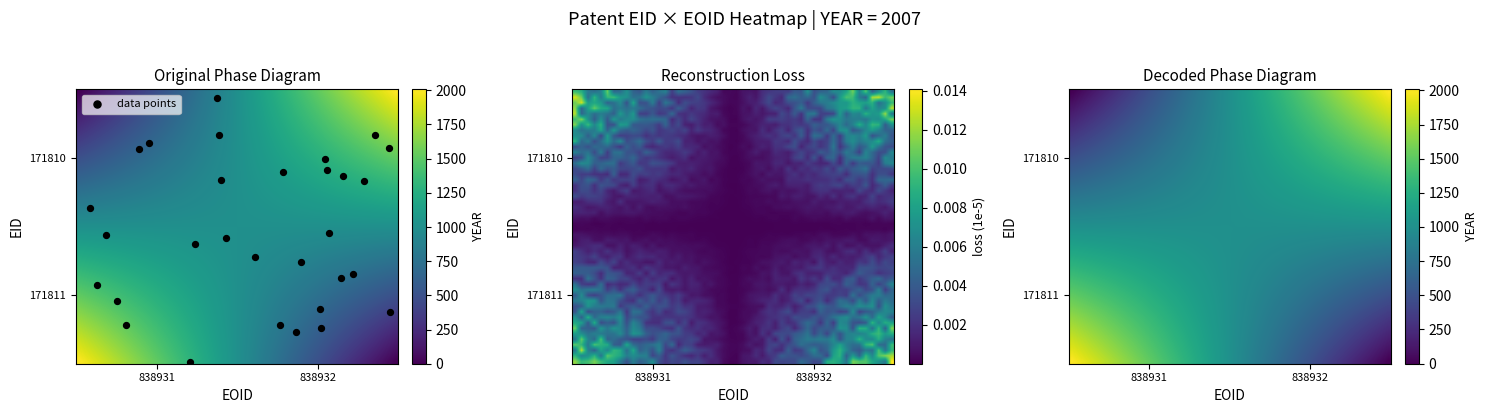

What is the sum of the 171811 values at 838931 and 838932?

2007